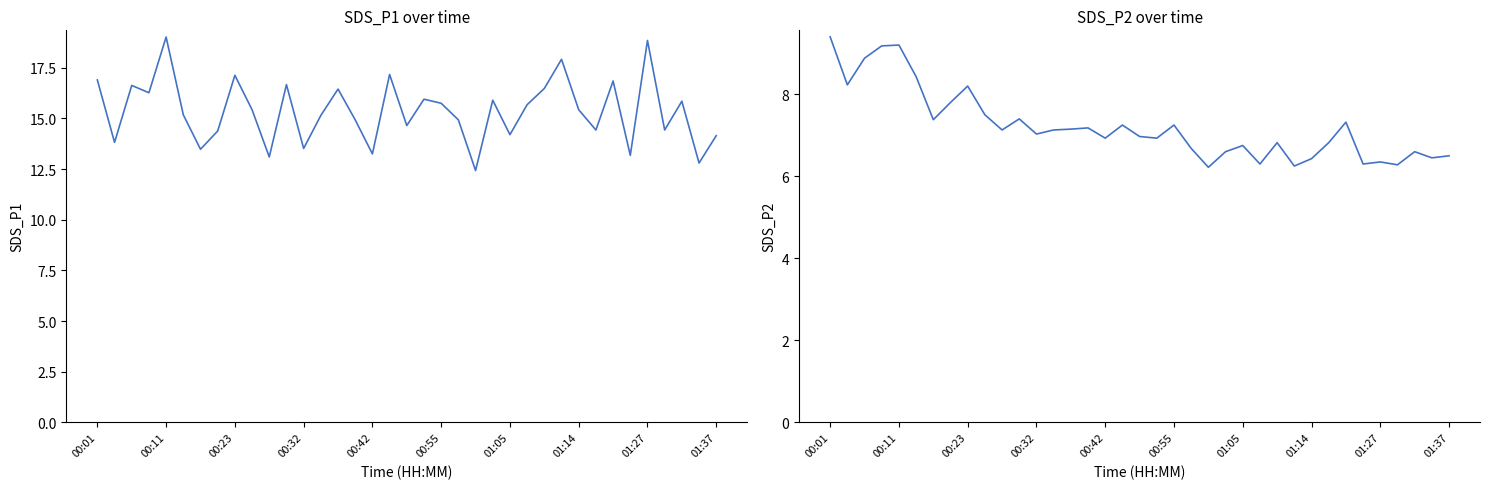

How many data points in SDS_P1 are above 15?

21